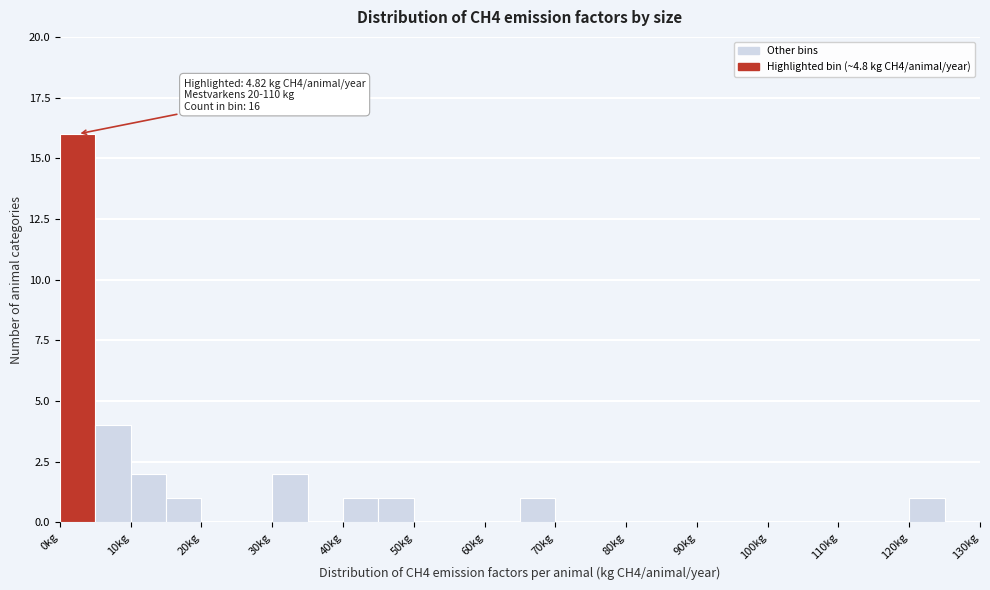

Over which range of the x-axis is the bar tallest?

0 to 5